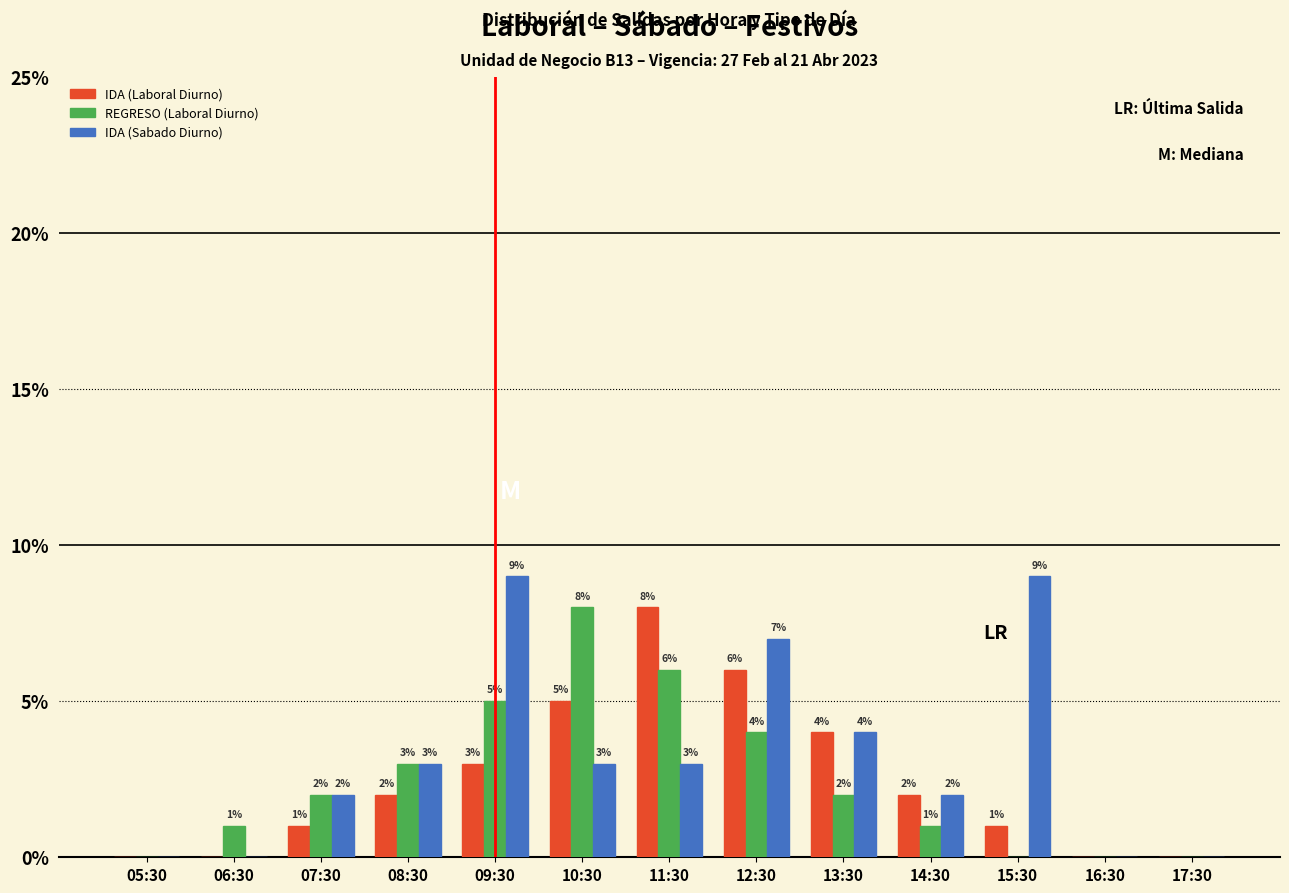

Reading right to left, extract all data points from this chart.

IDA (Laboral Diurno): 0	0	1	2	4	6	8	5	3	2	1	0	0
REGRESO (Laboral Diurno): 0	0	0	1	2	4	6	8	5	3	2	1	0
IDA (Sabado Diurno): 0	0	9	2	4	7	3	3	9	3	2	0	0